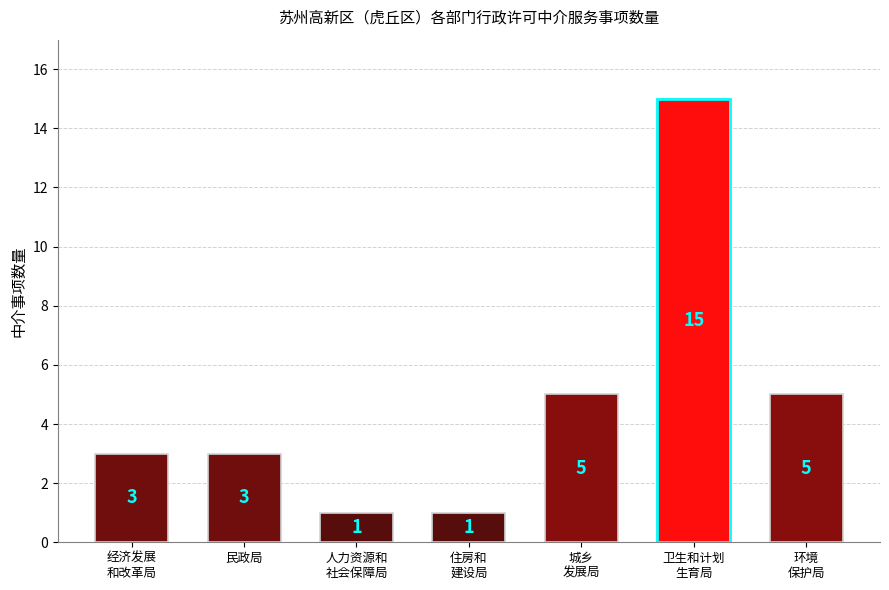

What is the label of the 6th bar from the left?

卫生和计划
生育局